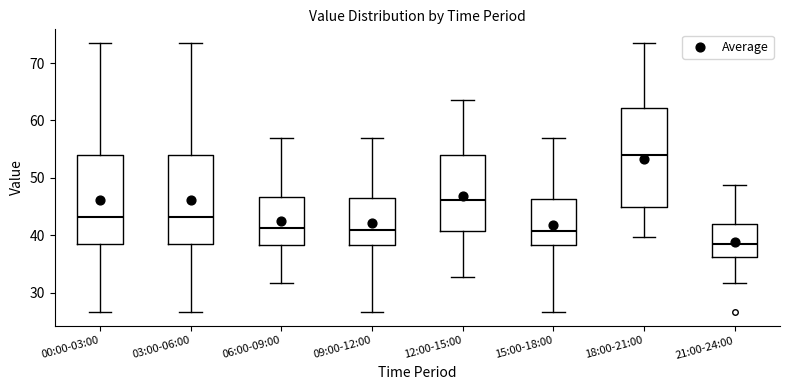

Reading left to right, transcribe this box plot: for each box, give where its median line is, the range the box spans, and where its two whiskers end, as read against the y-axis. The values are not printed on the chart, so give them approximately, as read against the axis.

00:00-03:00: median 43, box 38 to 54, whiskers 27 to 74
03:00-06:00: median 43, box 38 to 54, whiskers 27 to 74
06:00-09:00: median 41, box 38 to 47, whiskers 32 to 57
09:00-12:00: median 41, box 38 to 47, whiskers 27 to 57
12:00-15:00: median 46, box 41 to 54, whiskers 33 to 64
15:00-18:00: median 41, box 38 to 46, whiskers 27 to 57
18:00-21:00: median 54, box 45 to 62, whiskers 40 to 74
21:00-24:00: median 38, box 36 to 42, whiskers 32 to 49